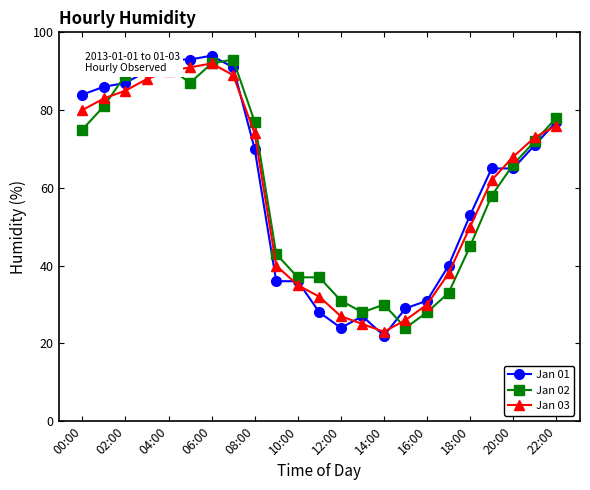

Rank the series by their maximum value, from highest to lowest.

Jan 01, Jan 02, Jan 03